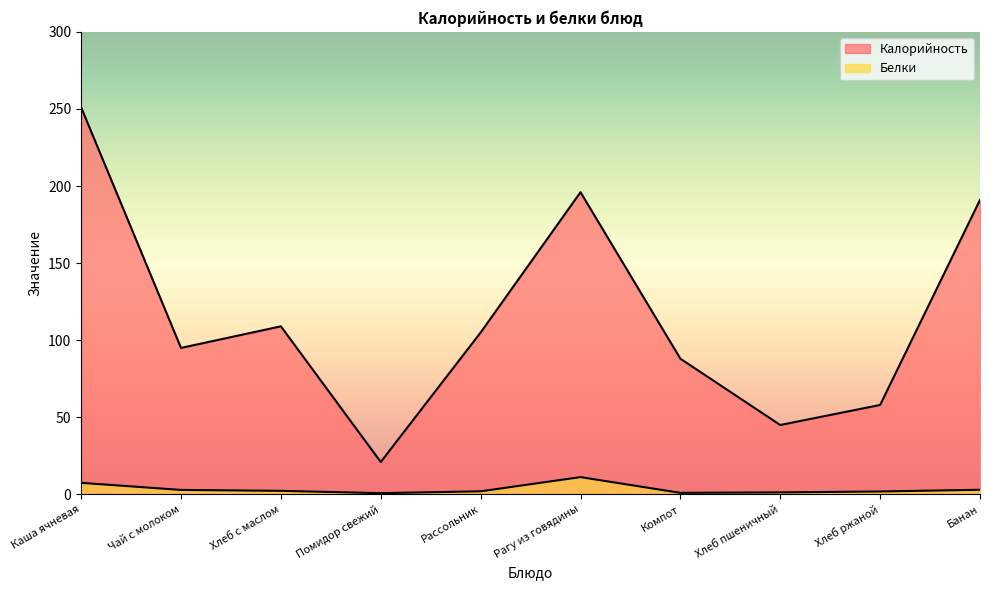

How many data points does each series have?

10